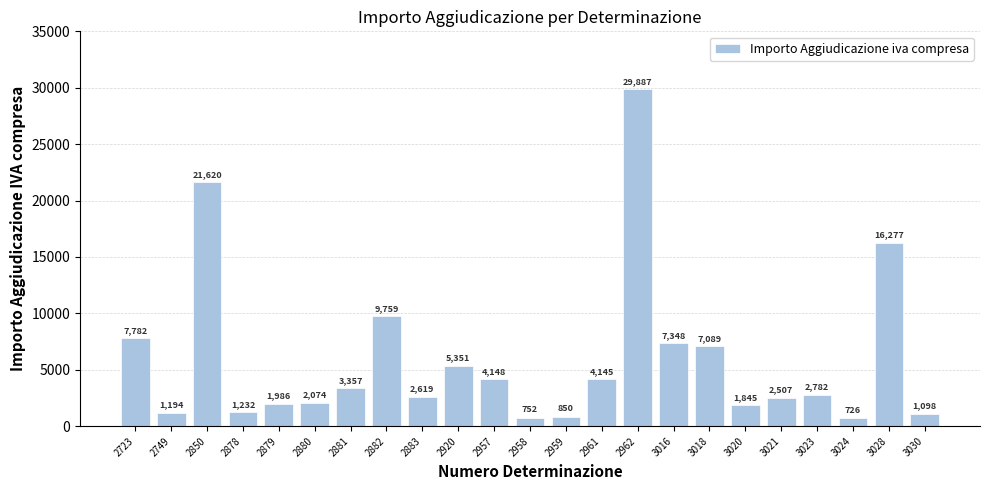

At which label is the value closest to 15306?

3028